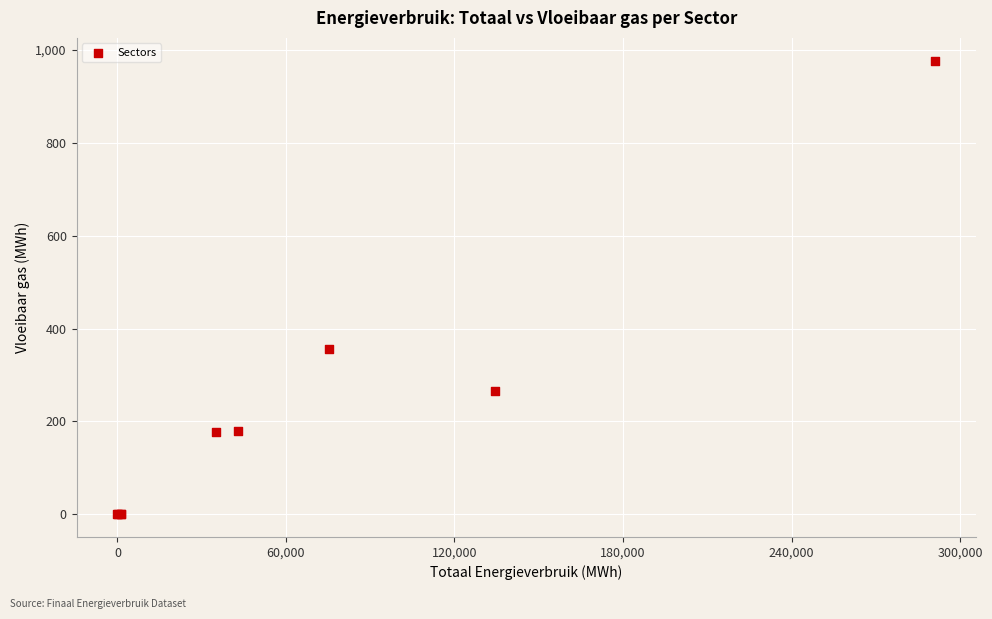

What Y value in the scatter plot is closest to 488?

355.5